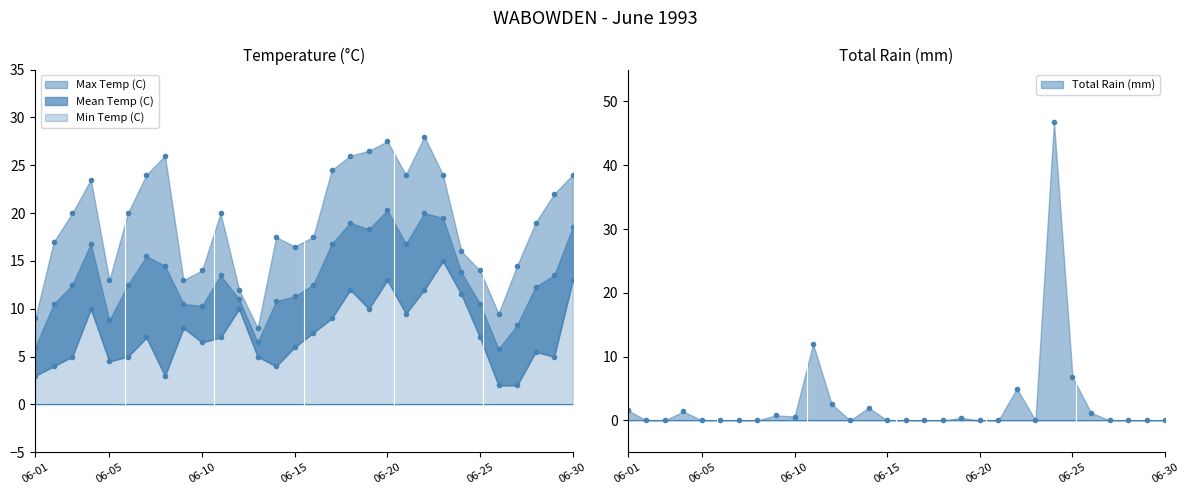

Does the chart display data point markers on the line(s)?

Yes